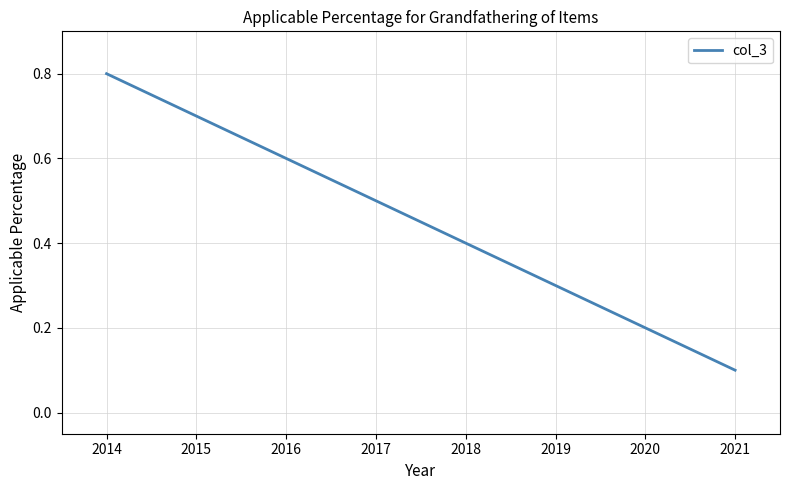

Rank the categories by value from highest to lowest.

2014, 2015, 2016, 2017, 2018, 2019, 2020, 2021